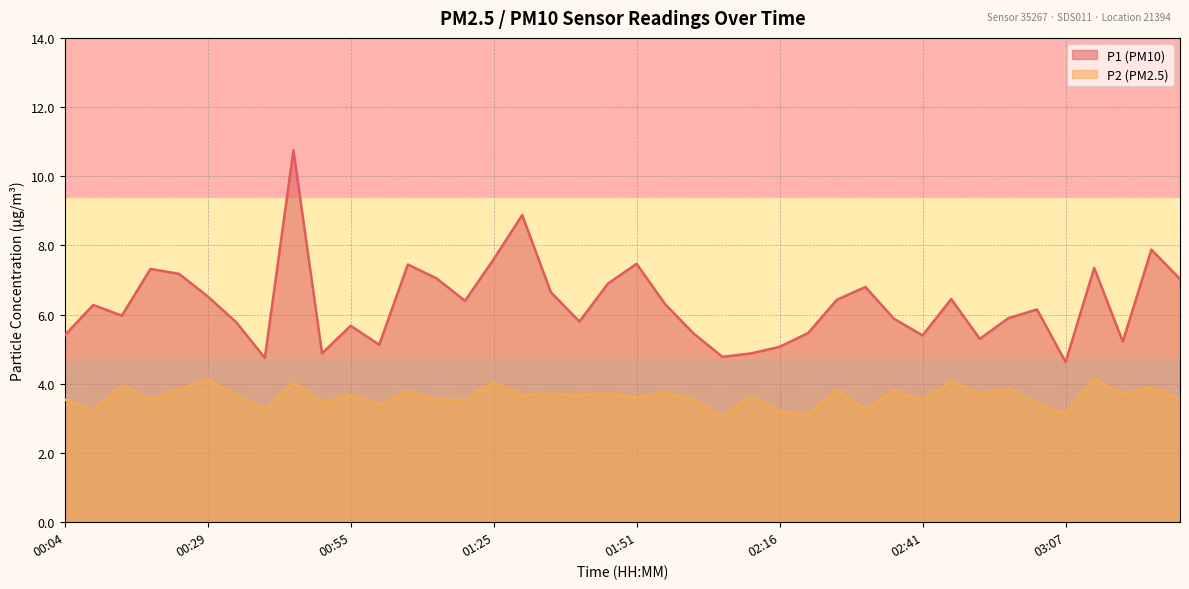

Is the value of P1 at 01:51 greater than the value of P2 at 02:46?

Yes